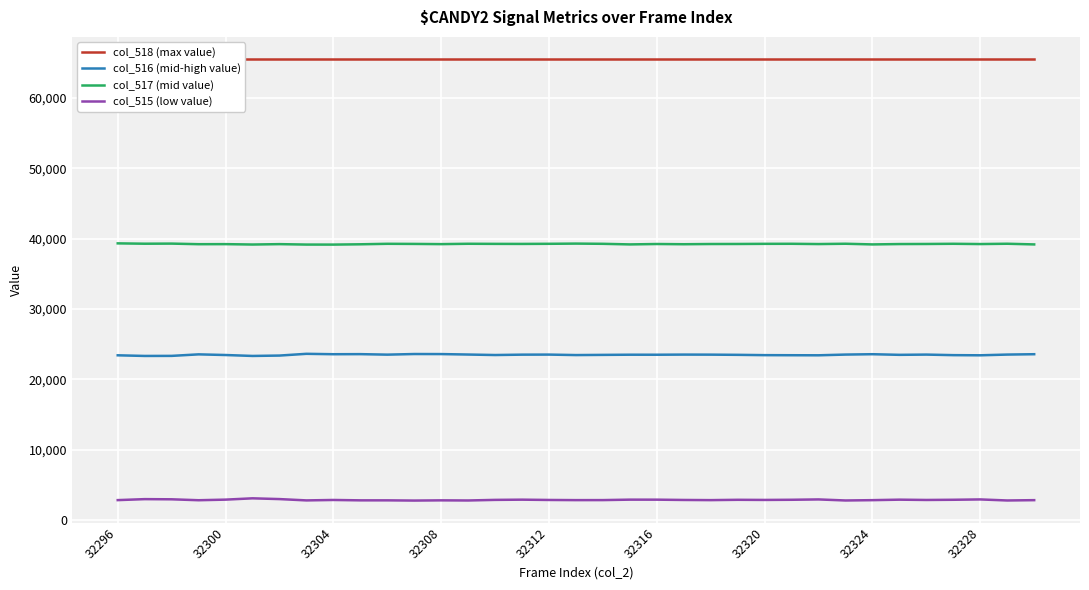

True or false: col_516 (mid-high value) and col_517 (mid value) intersect in this chart.

False